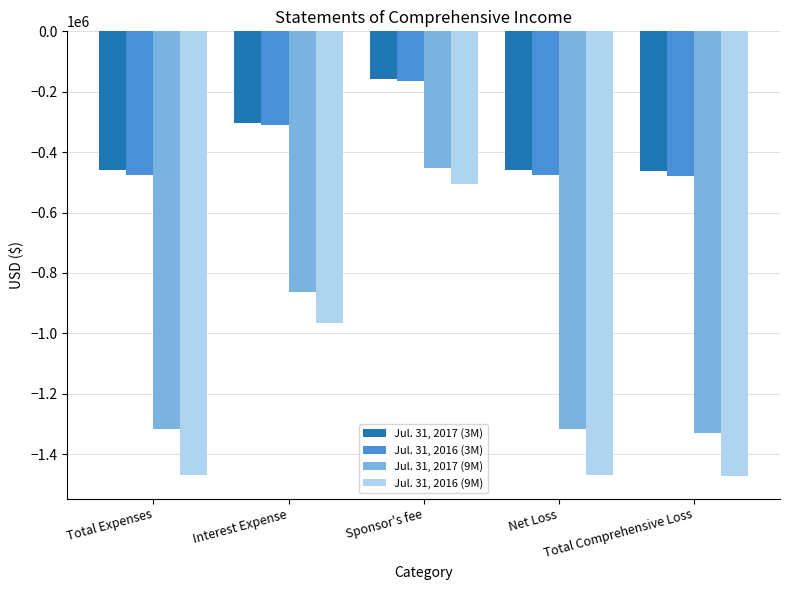

What is the maximum value for Jul. 31, 2016 (3M)?

-163223